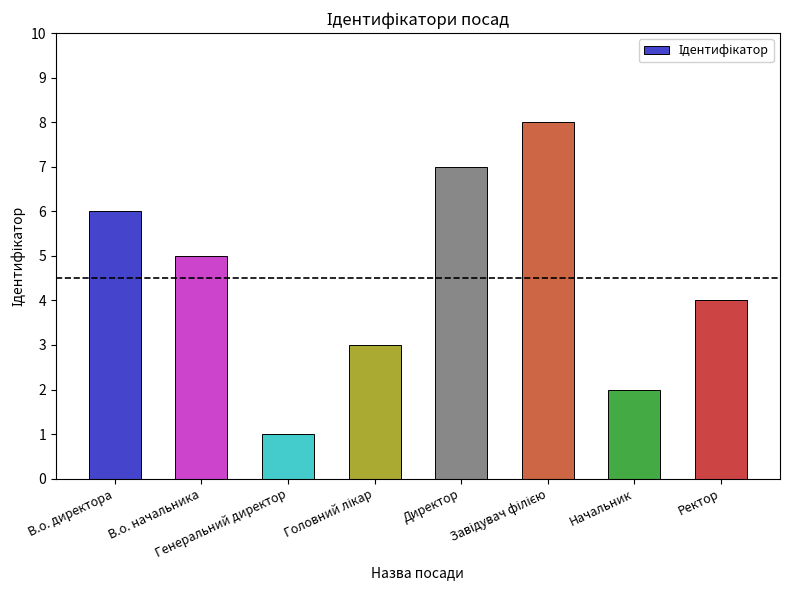

Are the bars grouped side by side (vs. stacked)?

No